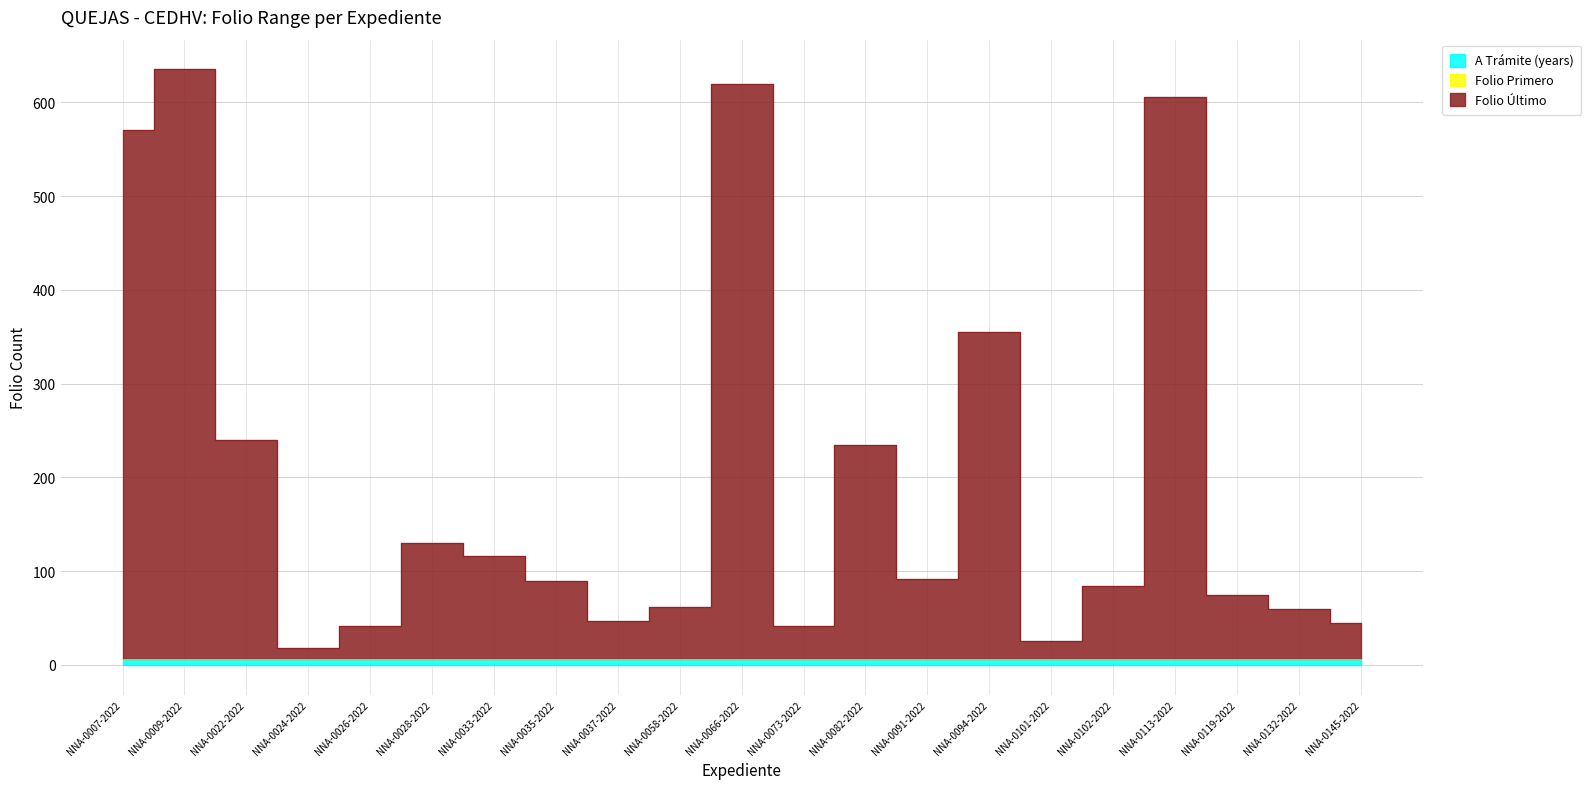

The A Trámite (years) series shows 8 at NNA-0094-2022. True or false?

False